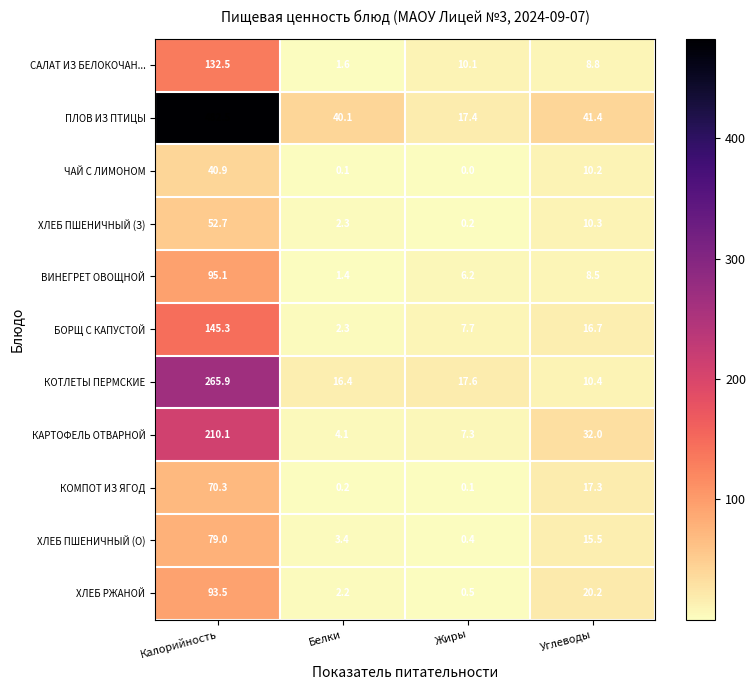

What is the sum of all КОТЛЕТЫ ПЕРМСКИЕ values?

310.3